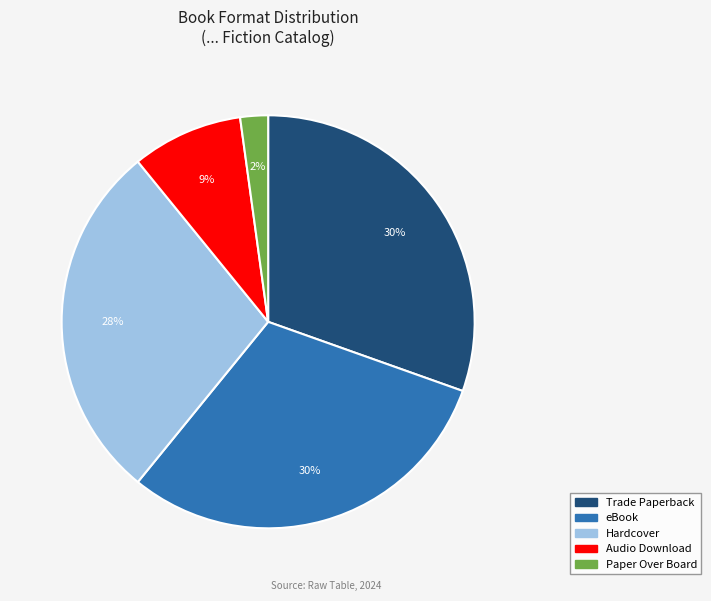

Is there any slice that represents more than half of the pie?

No